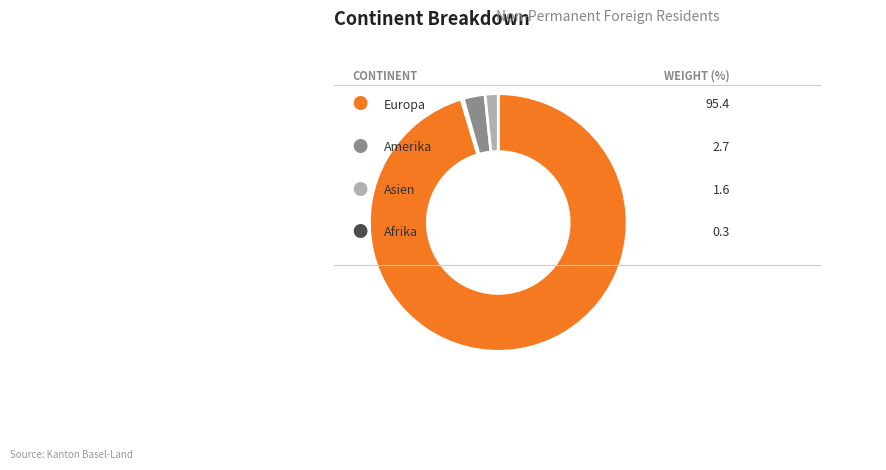

Is there a majority slice in this chart?

Yes